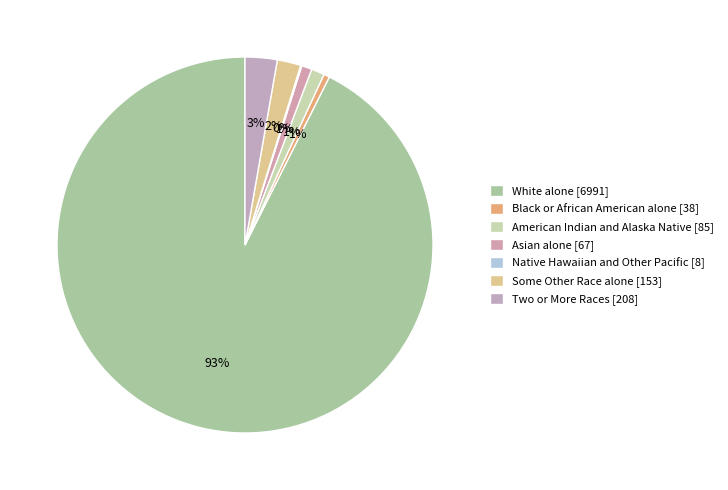

The White alone slice represents 93% of the pie. True or false?

True